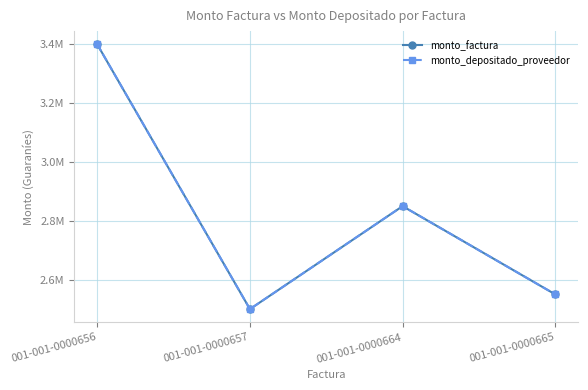

Where is the first local minimum for monto_depositado_proveedor?

001-001-0000657